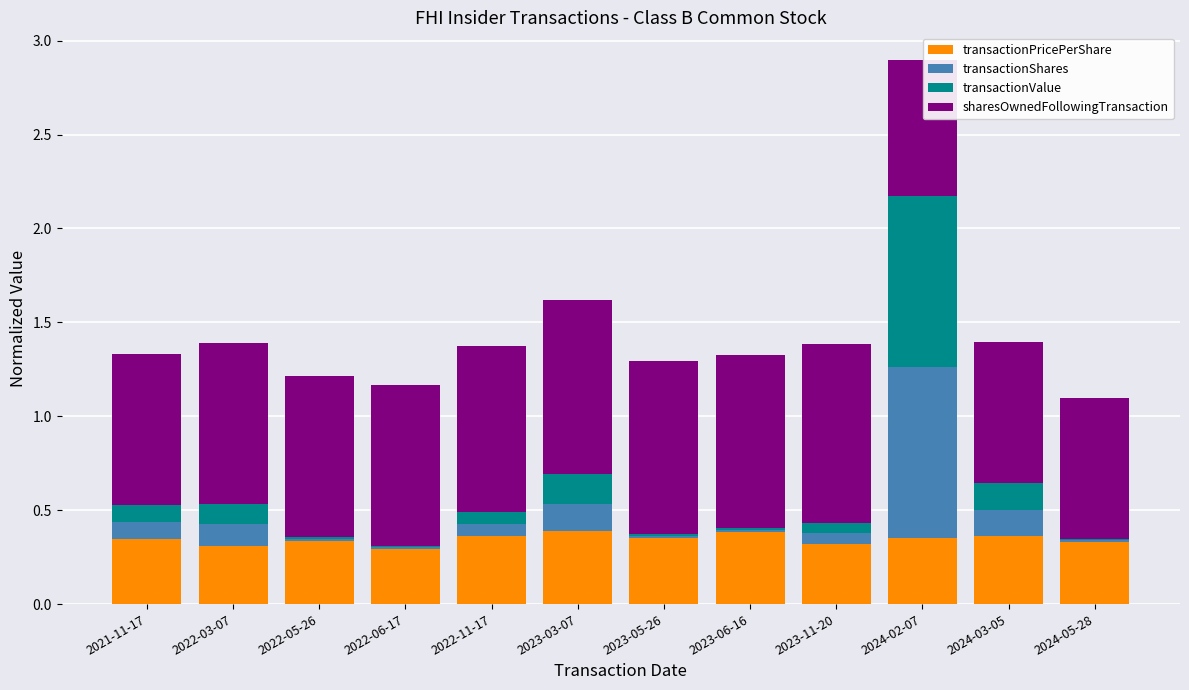

The transactionPricePerShare series shows 0.2 at 2024-05-28. True or false?

False